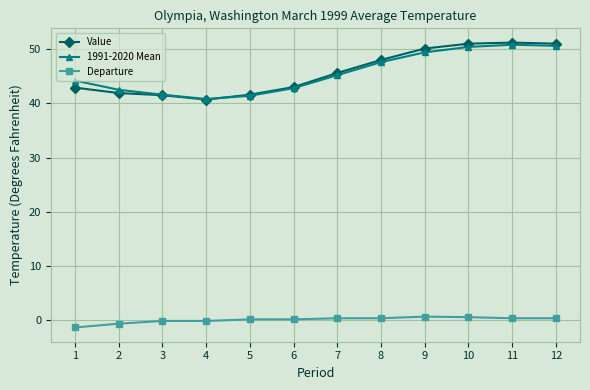

True or false: Departure and Value intersect in this chart.

False